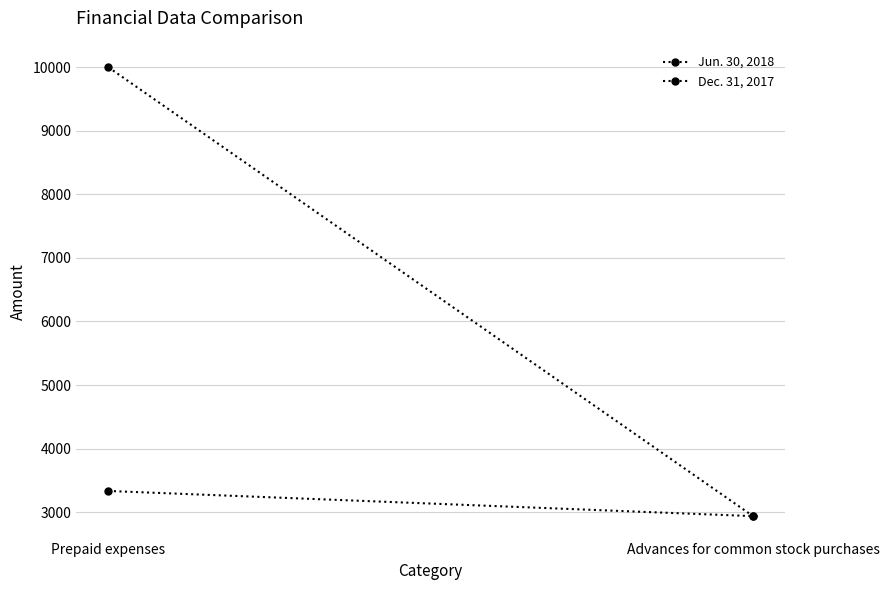

Which series has the largest total across all categories?

Jun. 30, 2018